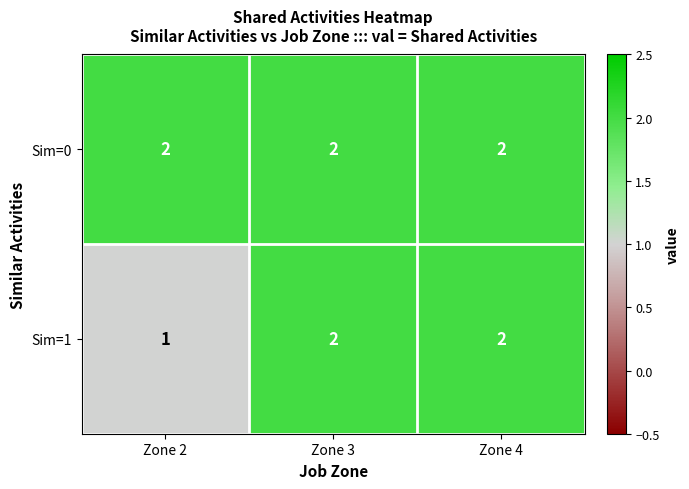

What is the total value across all series at Zone 2?

3